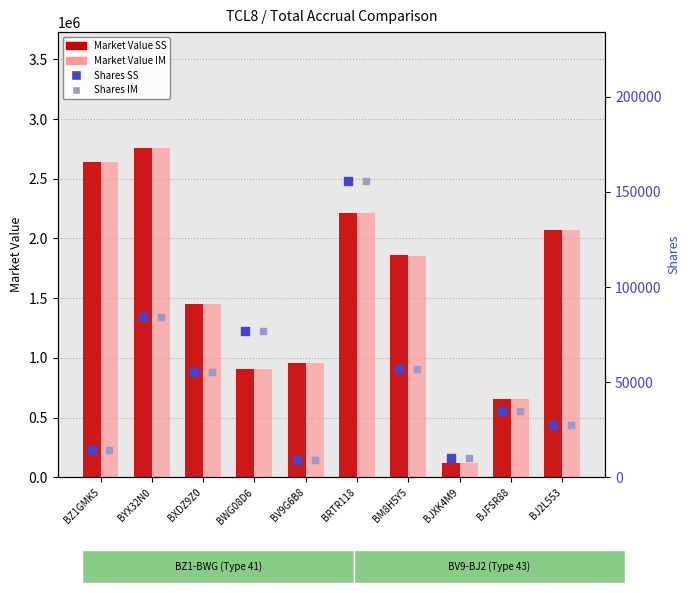

At how many categories does at least one series exceed 284742?

9